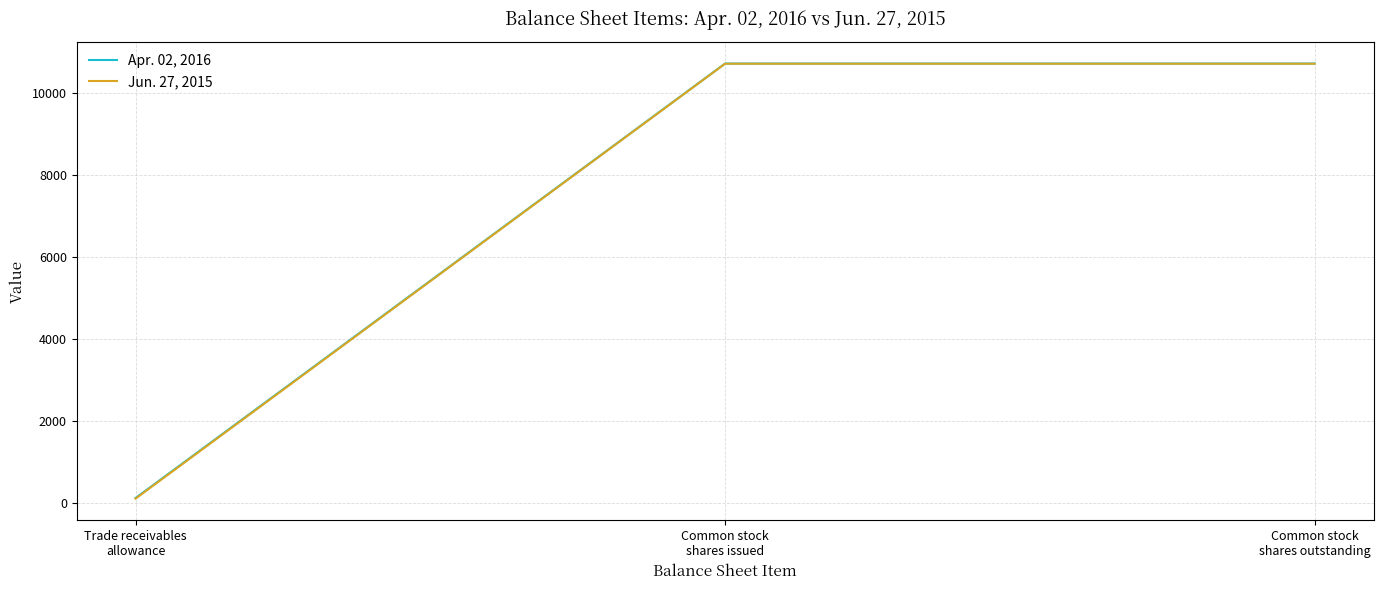

Which category has the lowest value across all series?

Trade receivables
allowance